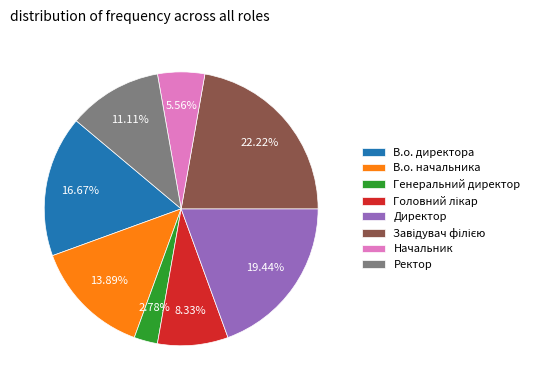

Is it true that Генеральний директор is 3% of the pie?

True